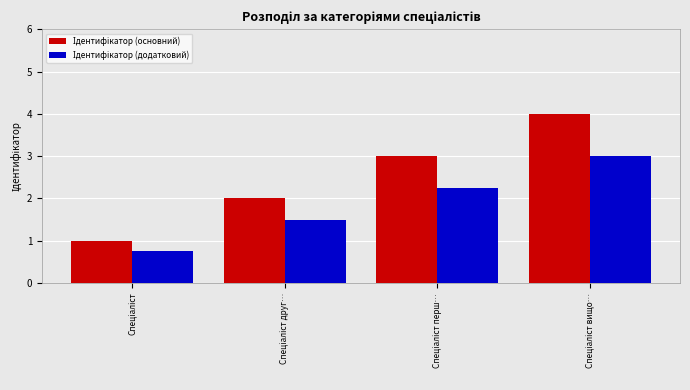

What is the maximum value shown in the chart?

4.0